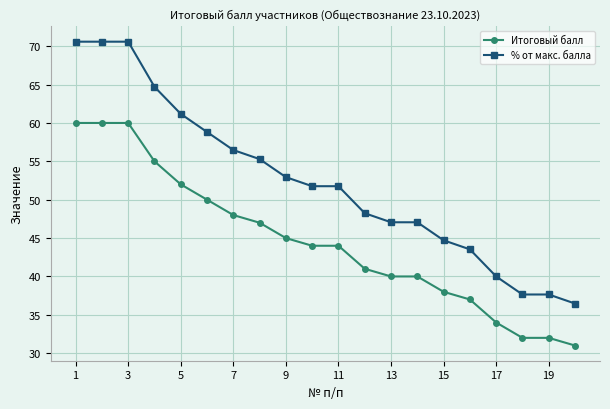

Which series has the widest spread of values?

% от макс. балла